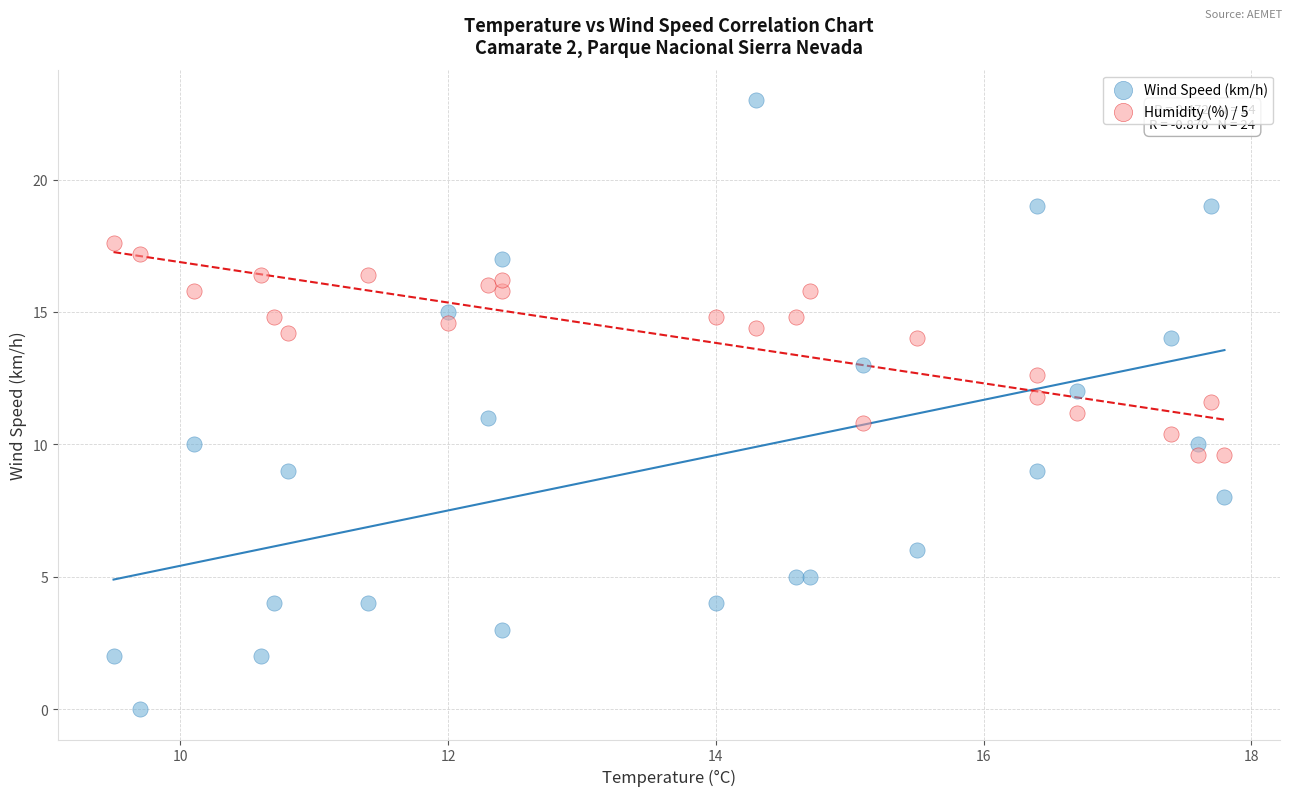

Which series reaches the minimum Y coordinate?

Wind Speed (km/h)